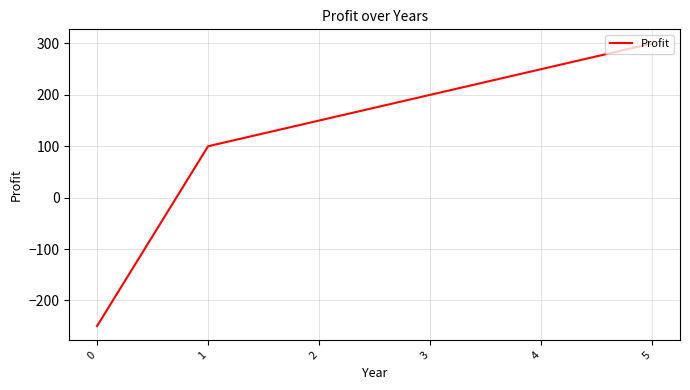

True or false: there are more than 1 points higher than both neighbors.

False